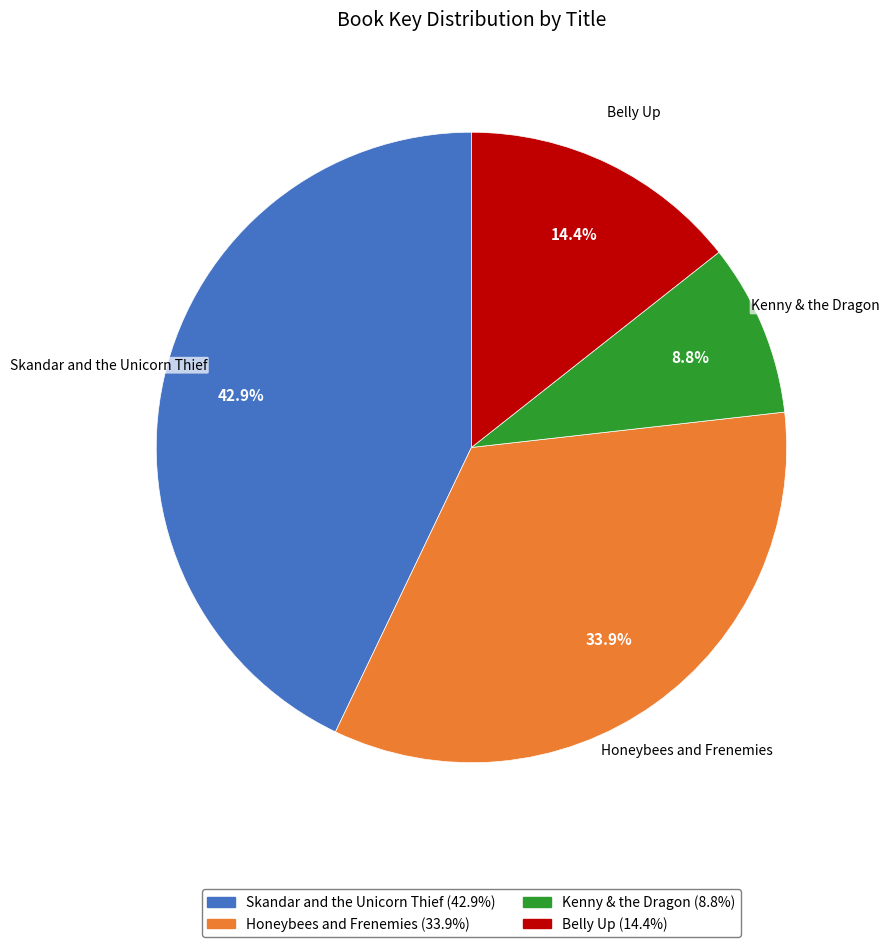

What is the largest slice in the pie chart?

Skandar and the Unicorn Thief